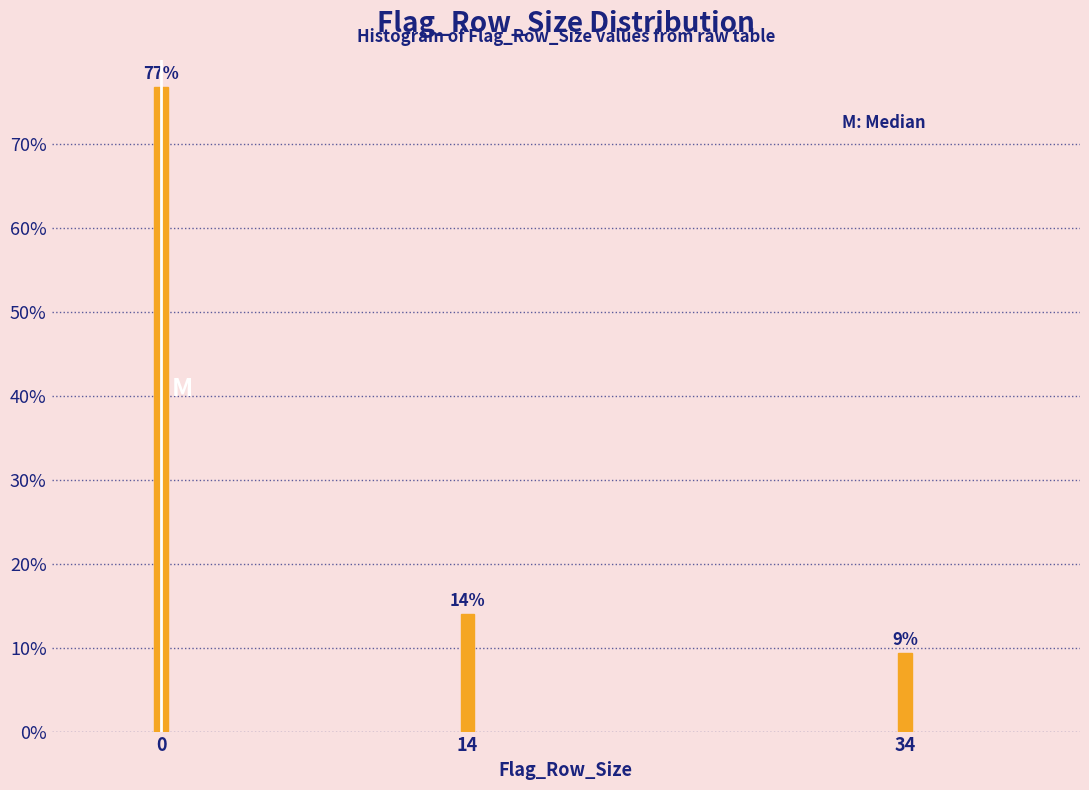

Between 34 and 14, which is larger?

14